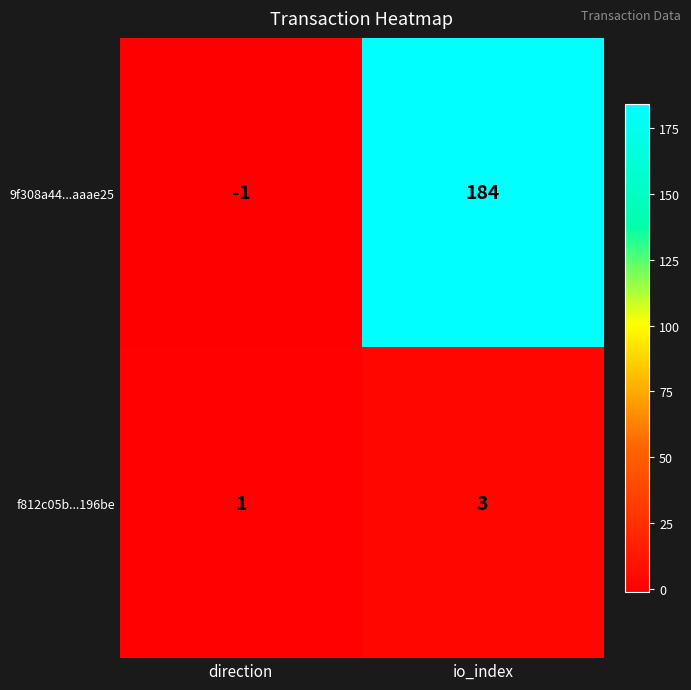

Which series has the largest range (max minus min)?

9f308a44...aaae25